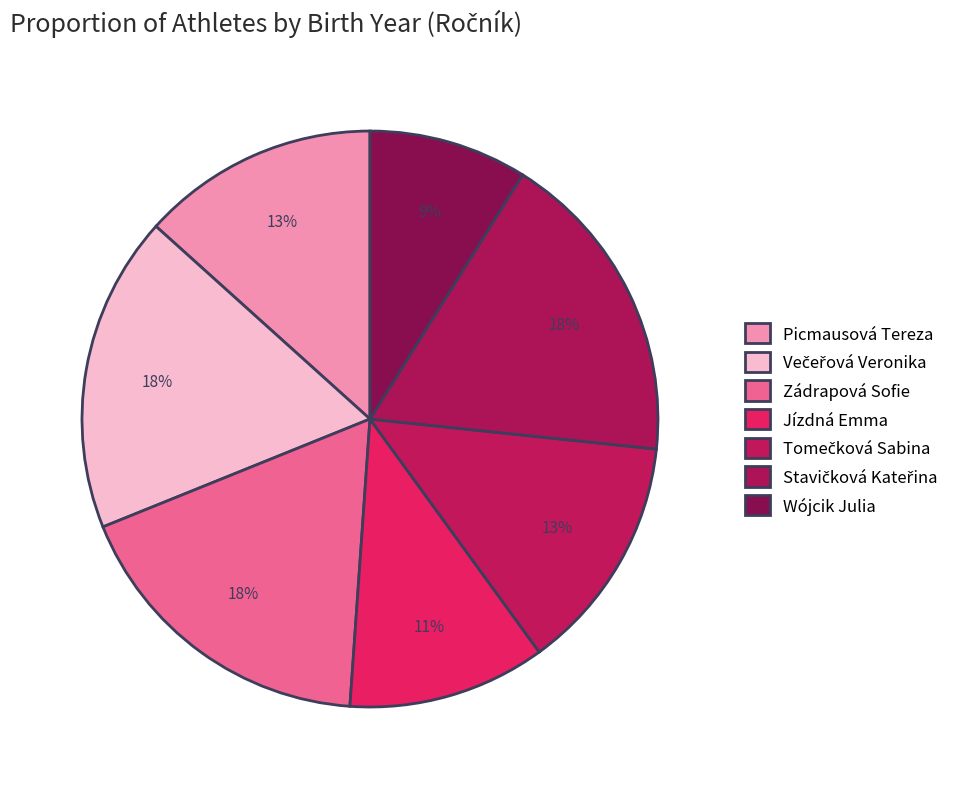

How many segments does this pie chart have?

7